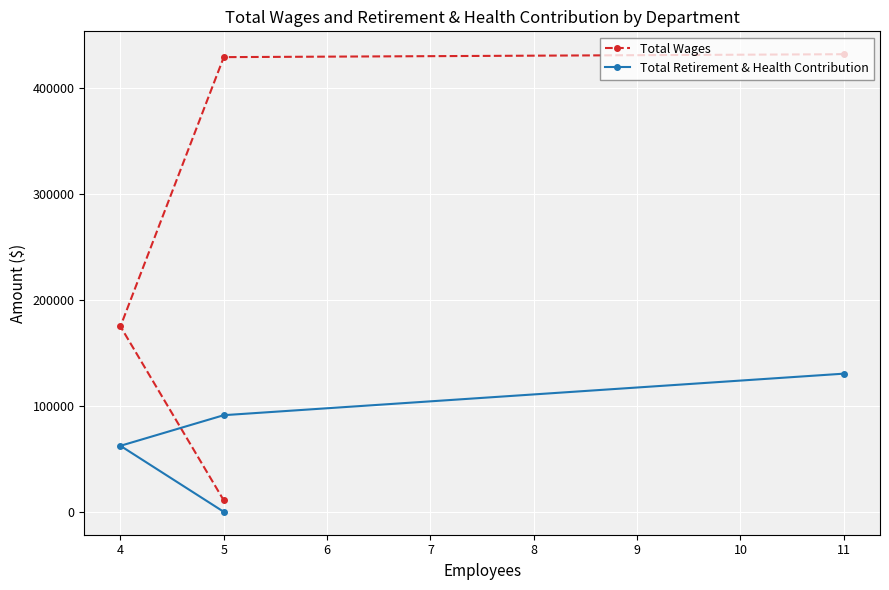

Which series has the largest range (max minus min)?

Total Wages